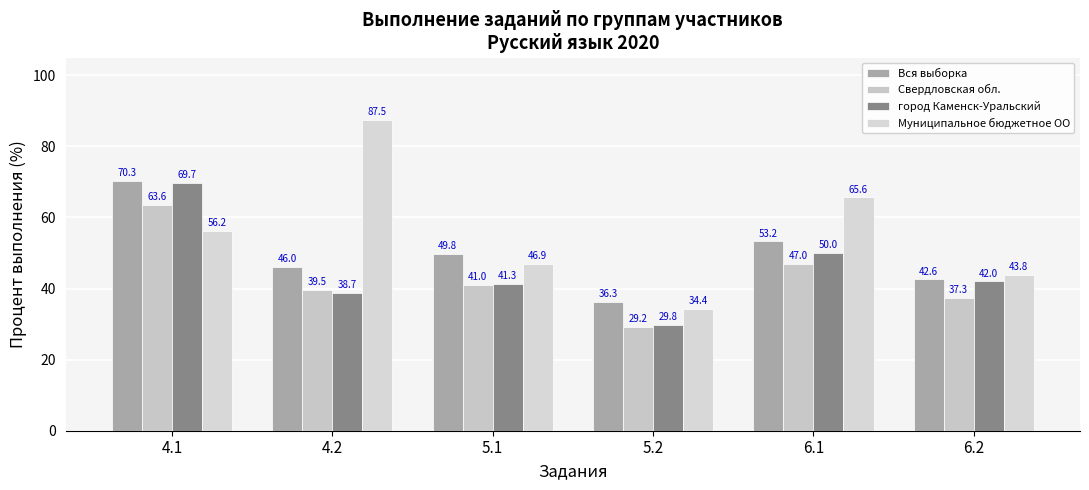

What are all the series names shown in the legend?

Вся выборка, Свердловская обл., город Каменск-Уральский, Муниципальное бюджетное ОО